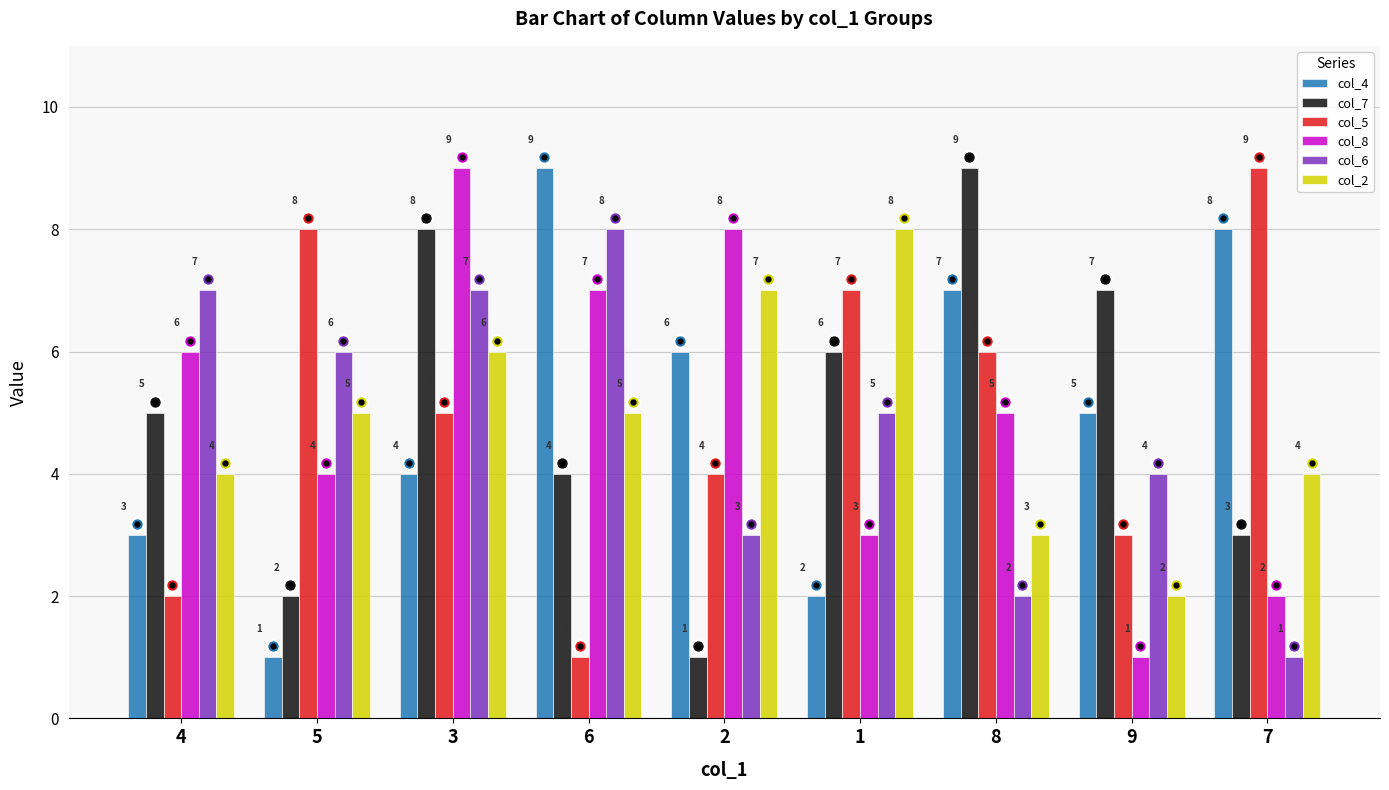

How many col_7 values are between 3 and 7?

5